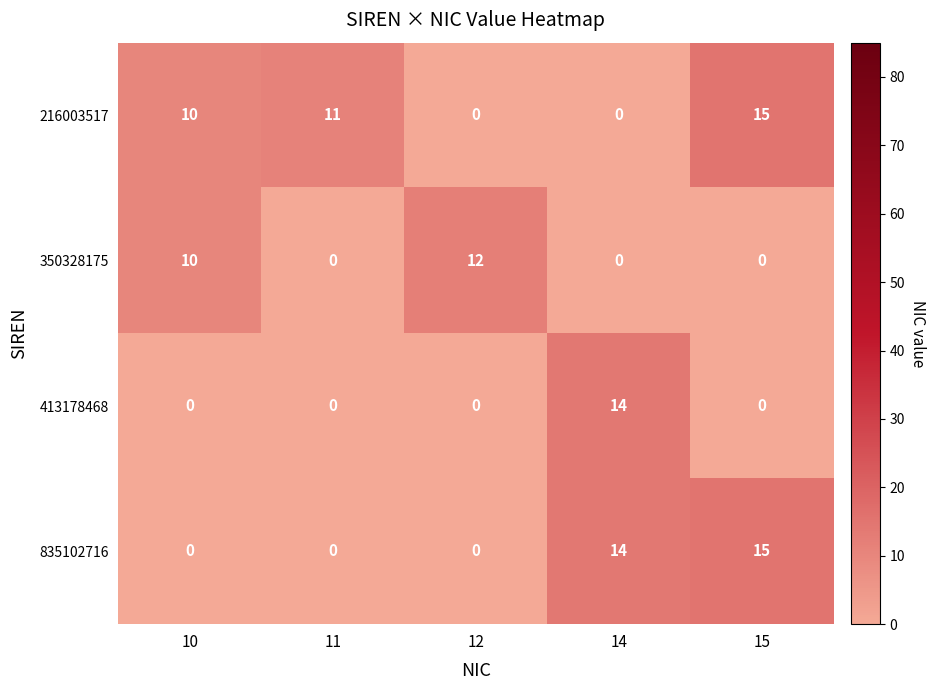

List the series in order of their overall mean, lowest first.

413178468, 350328175, 835102716, 216003517